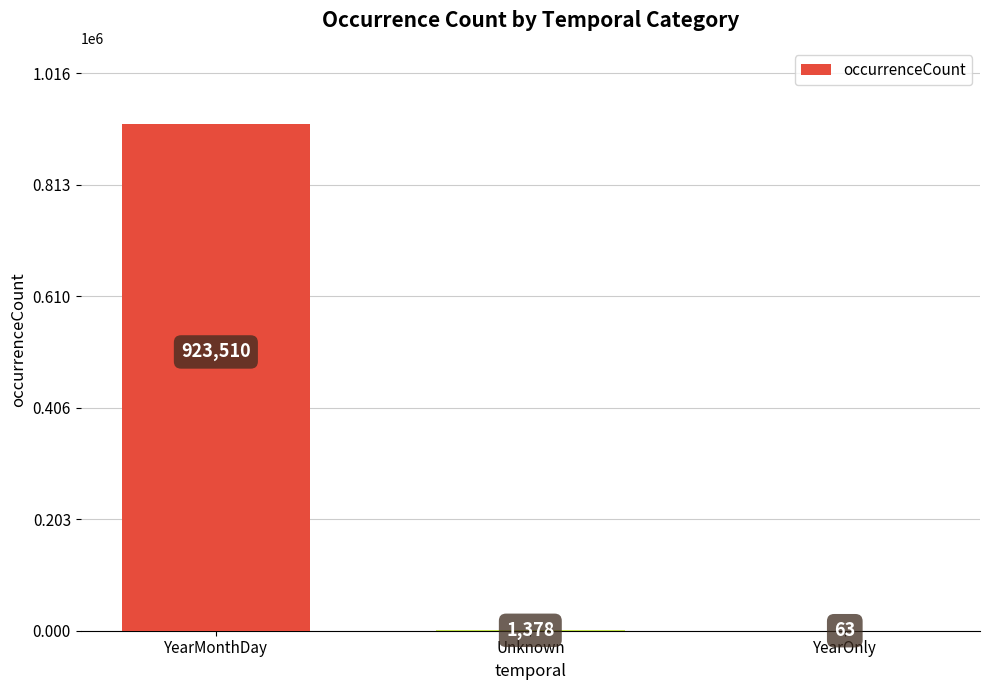

What is the change in value from YearMonthDay to YearOnly?

-923447